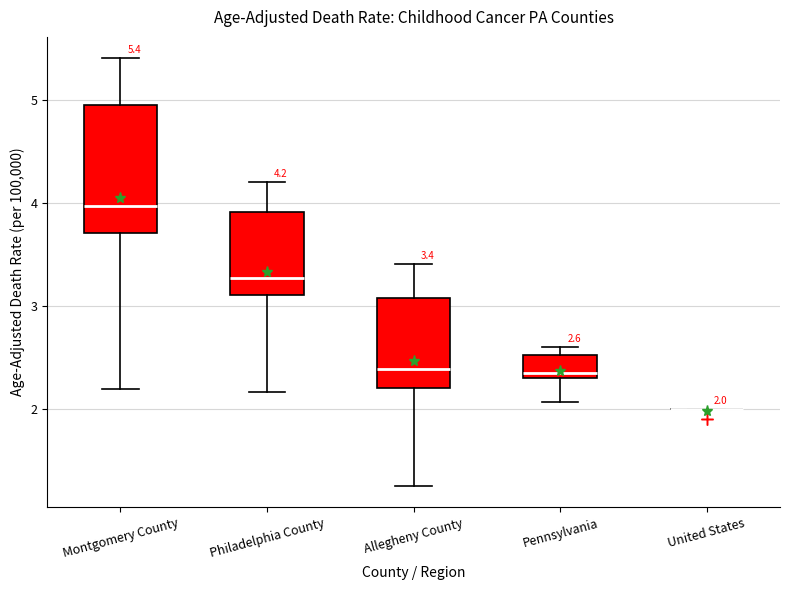

Which box is the tallest, from its lower edge to its upper edge?

Montgomery County